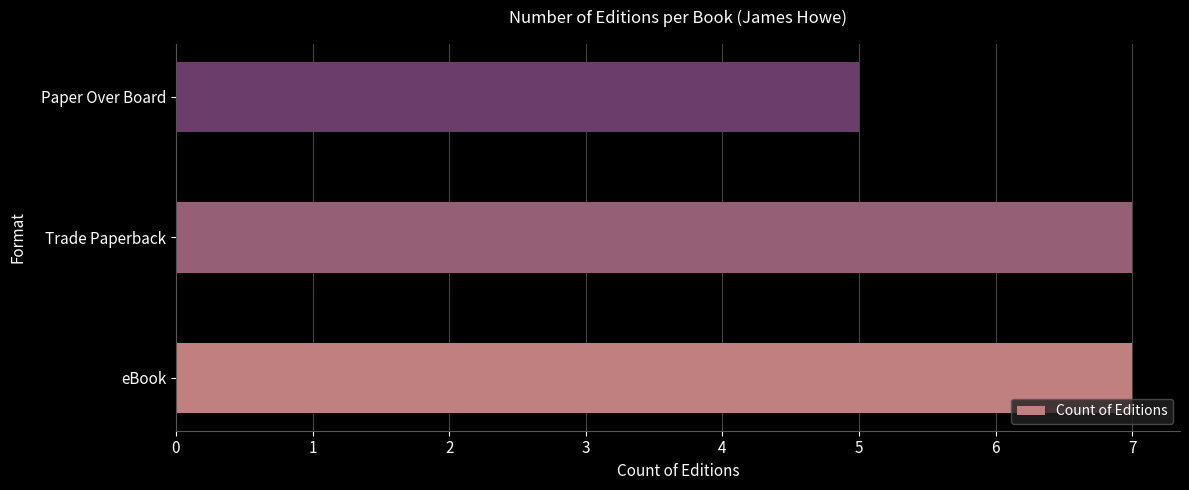

Reading bottom to top, extract all data points from this chart.

7	7	5